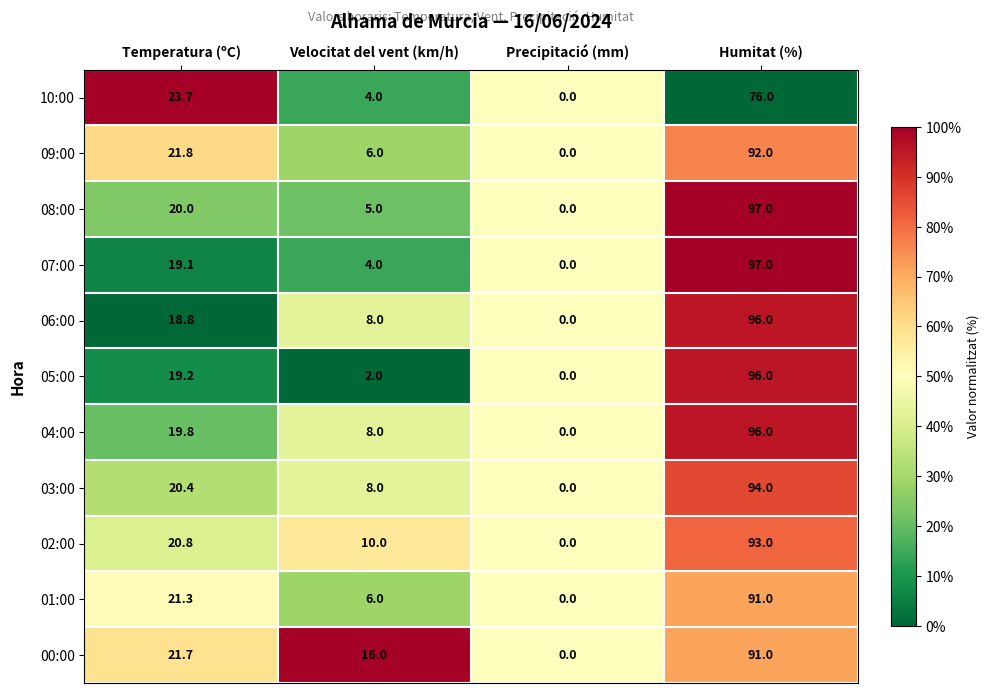

How many values in the 03:00 series are below 20?

2